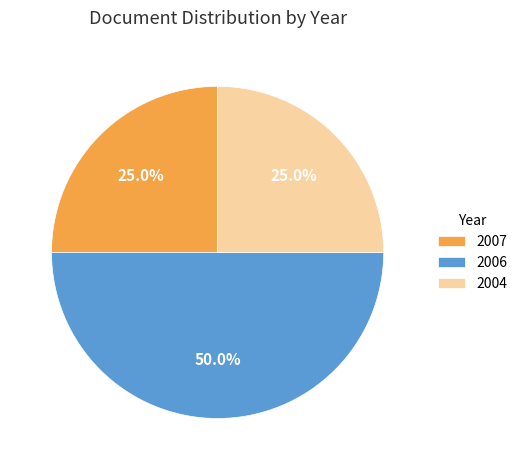

Does 2004 represent more than half of the total?

No